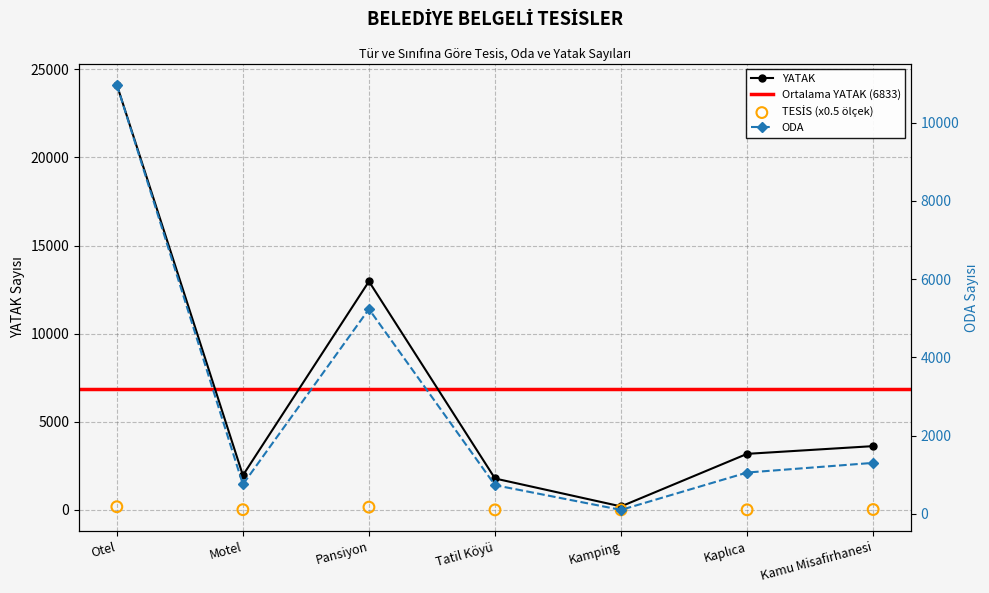

What is the total value across all series at Otel?

35264.0